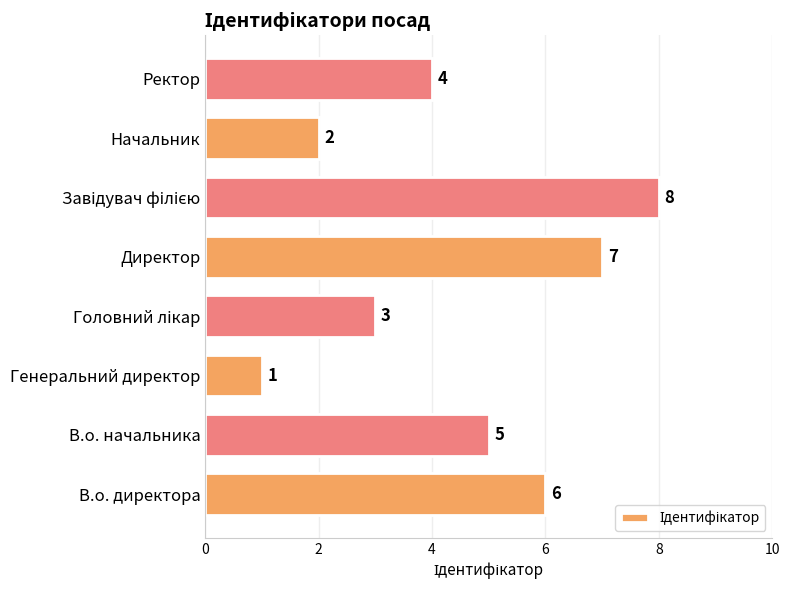

Approximately how many times larger is the value at Директор compared to Генеральний директор?

7.0